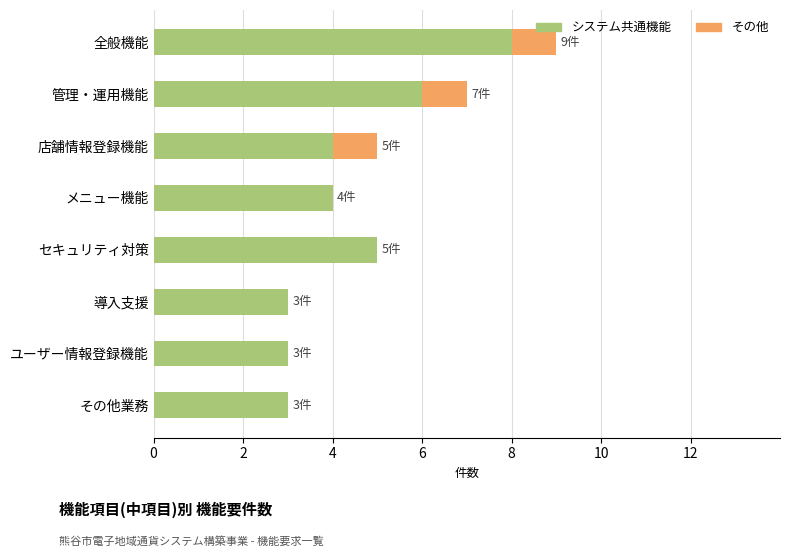

What is the total value across all series at セキュリティ対策?

5